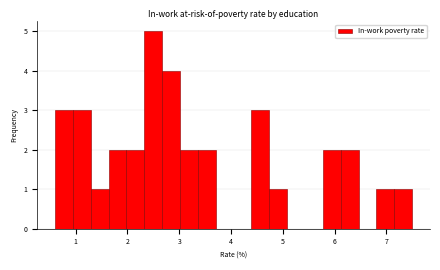

Read against the x-axis, roughly where is the centre of the tallest bar?

2.5